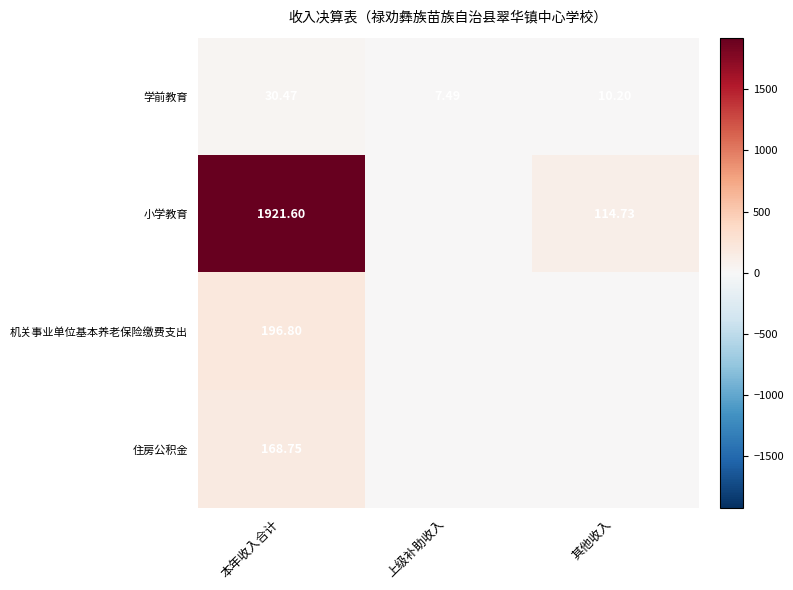

At which label does 学前教育 reach its minimum?

上级补助收入